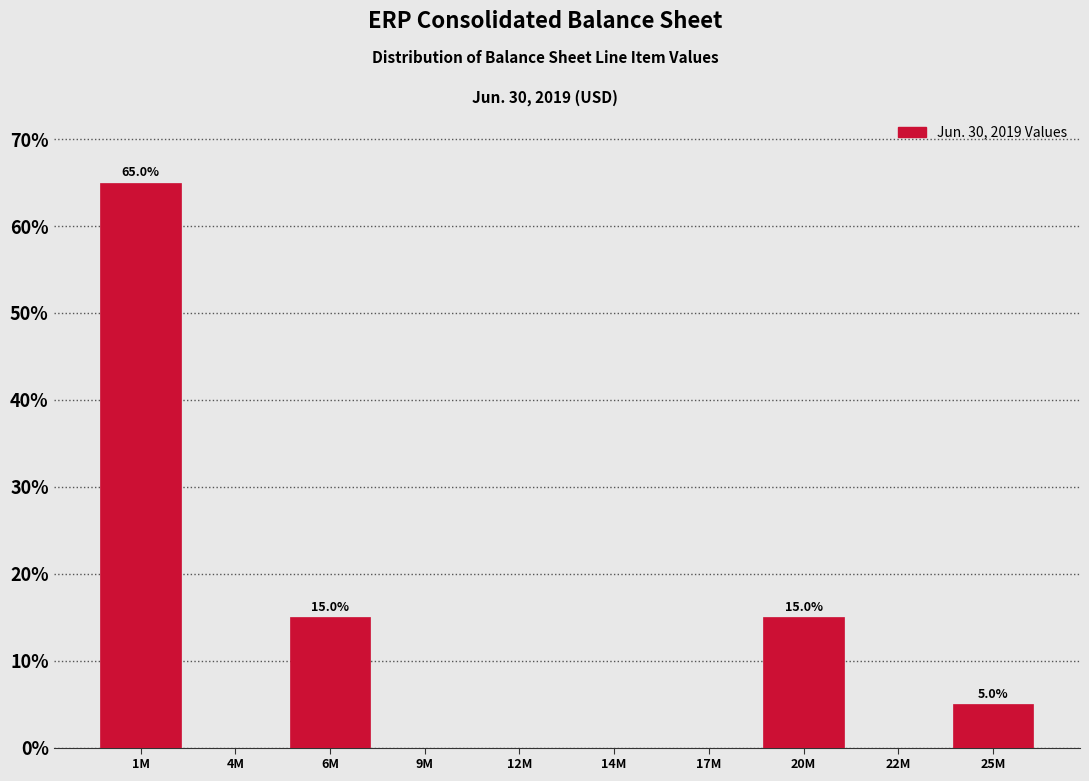

Reading left to right, what are all the values shown in this chart?

1M=65	4M=0	6M=15	9M=0	12M=0	14M=0	17M=0	20M=15	22M=0	25M=5